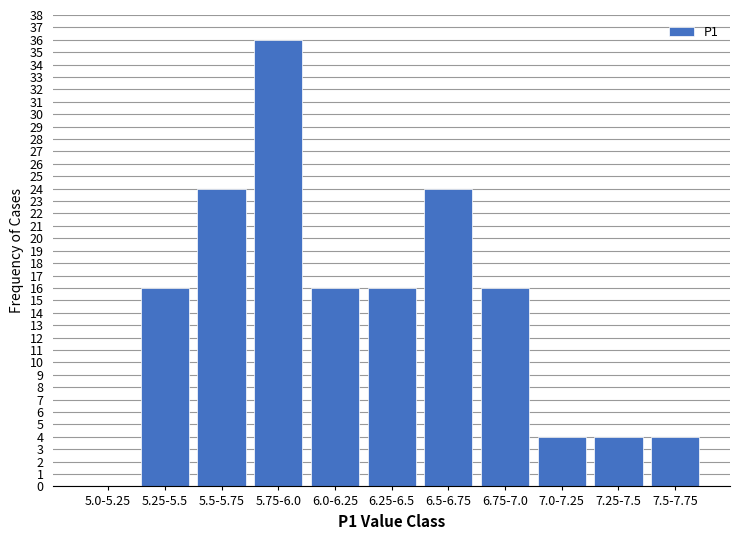

Reading left to right, transcribe all the data shown in this chart.

5.0-5.25=0	5.25-5.5=16	5.5-5.75=24	5.75-6.0=36	6.0-6.25=16	6.25-6.5=16	6.5-6.75=24	6.75-7.0=16	7.0-7.25=4	7.25-7.5=4	7.5-7.75=4